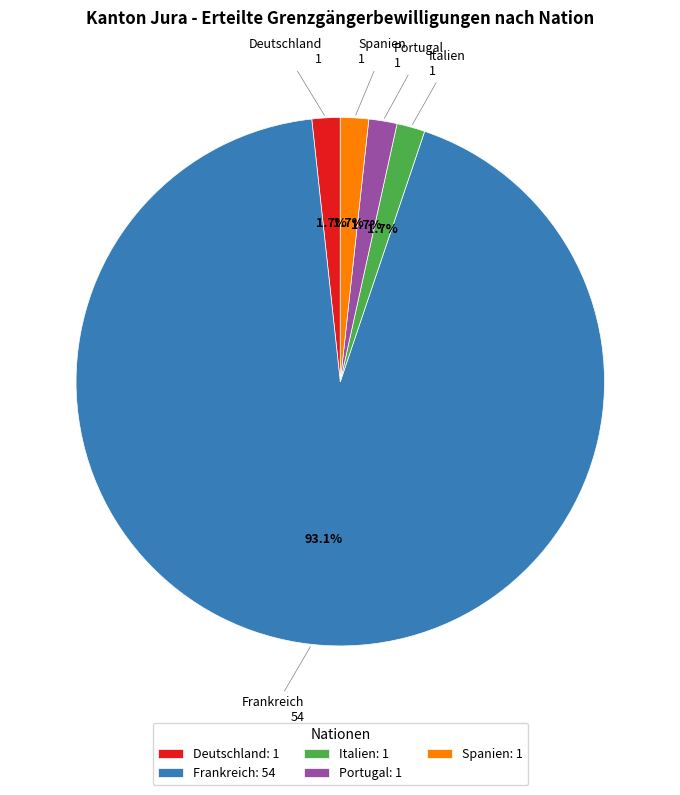

Combined, do Italien and Portugal account for over 50%?

No